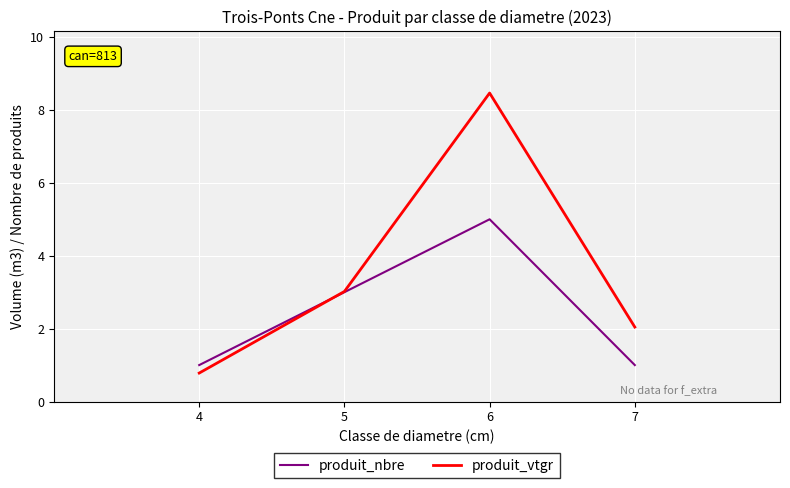

At which label is produit_vtgr closest to 4?

5